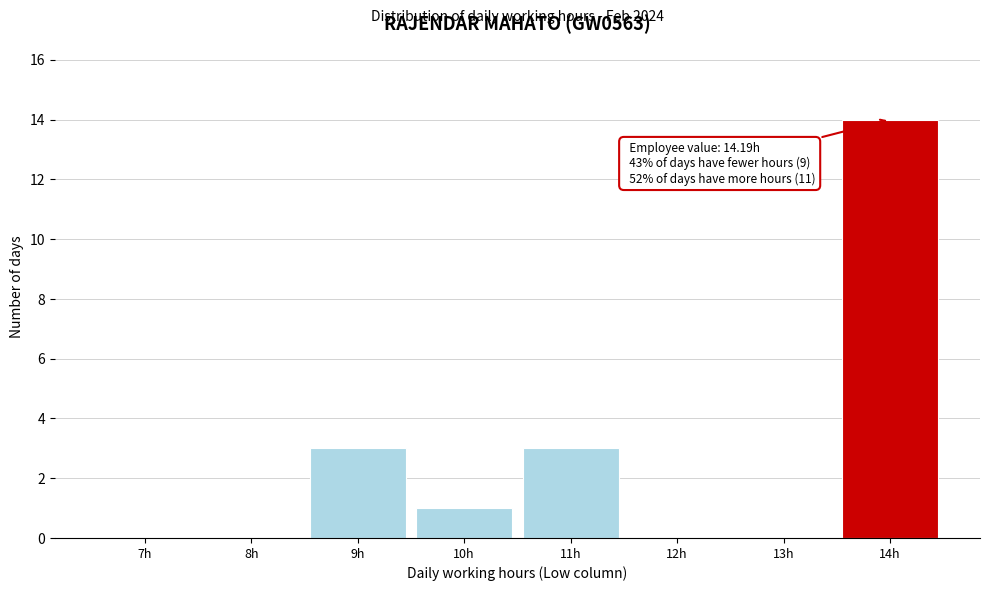

Reading left to right, list all the values displayed in this chart.

7h=0	8h=0	9h=3	10h=1	11h=3	12h=0	13h=0	14h=14